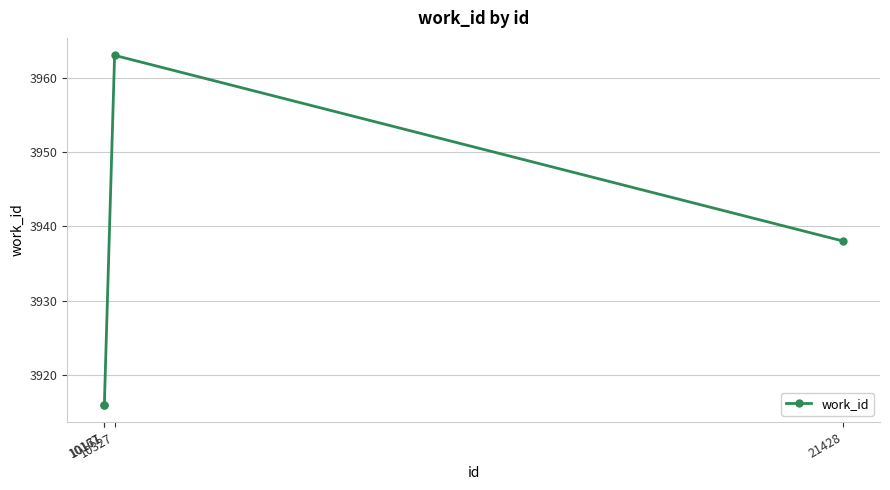

Reading left to right, transcribe all the data shown in this chart.

10167=3916	10171=3916	10327=3963	21428=3938